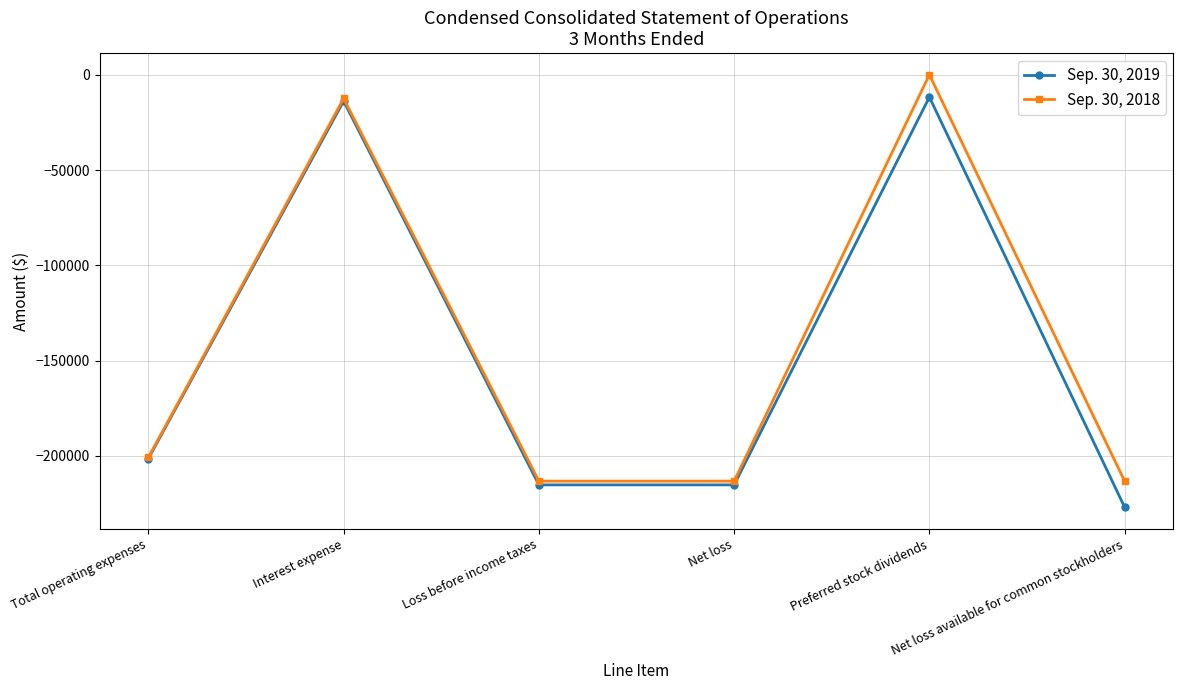

What is the lowest value of the Sep. 30, 2018 series?

-213327